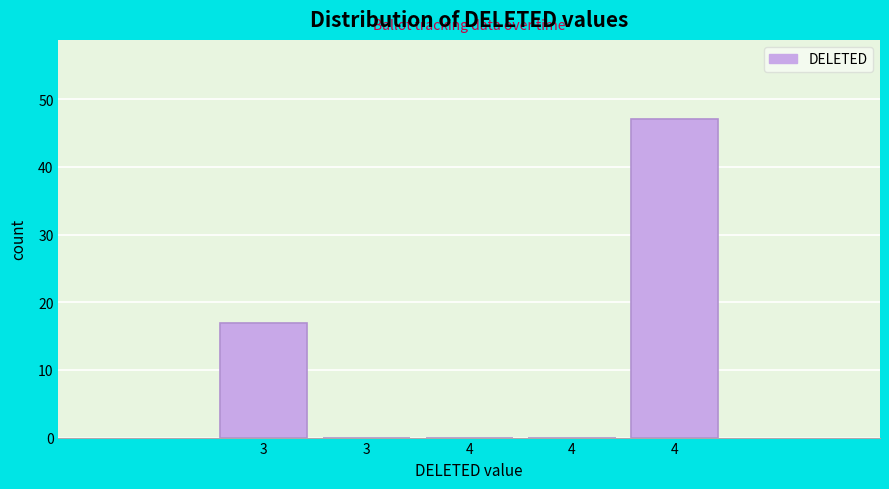

How many series are shown in this chart?

1